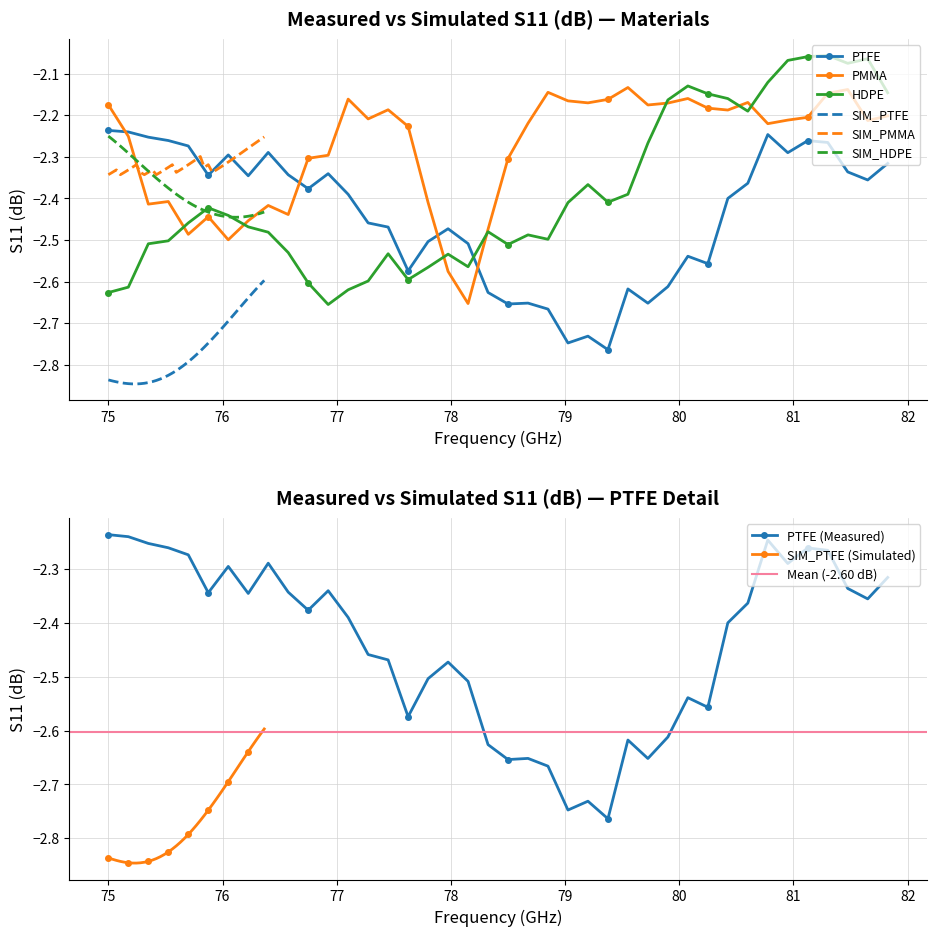

True or false: SIM_PTFE and SIM_PMMA cross at least once.

False